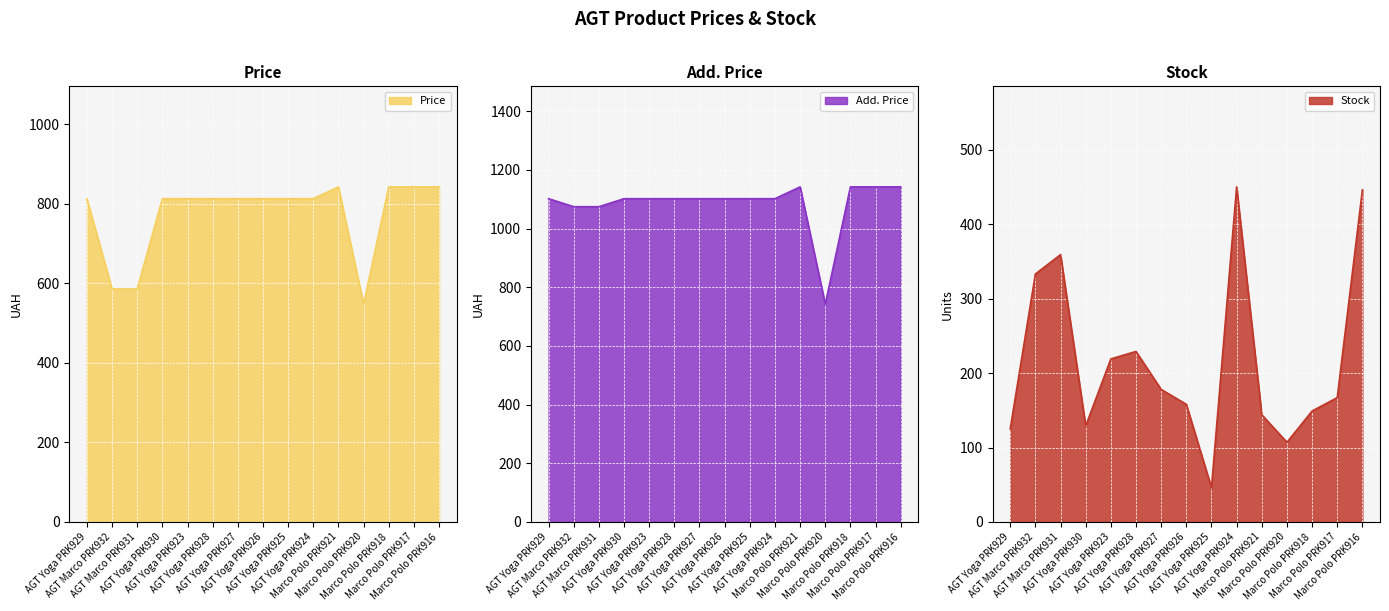

At which label does Add. Price reach its minimum?

Marco Polo PRK920